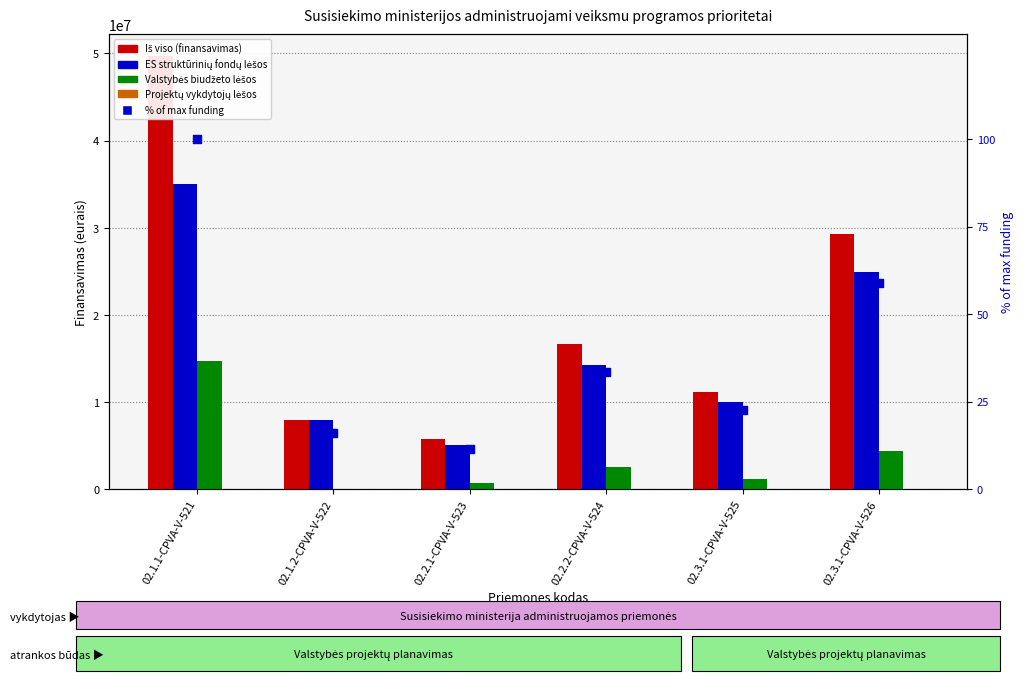

At which category is the sum across all series the highest?

02.1.1-CPVA-V-521